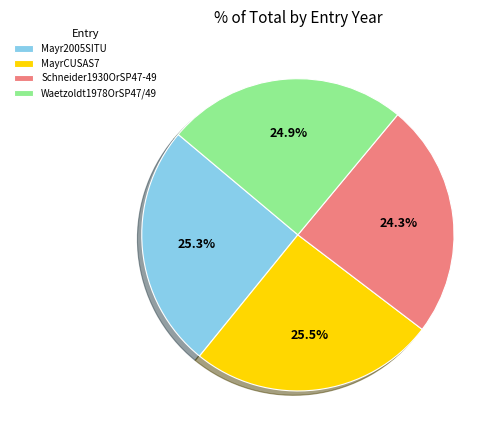

What percentage is NOT represented by Mayr2005SITU?

74.7%